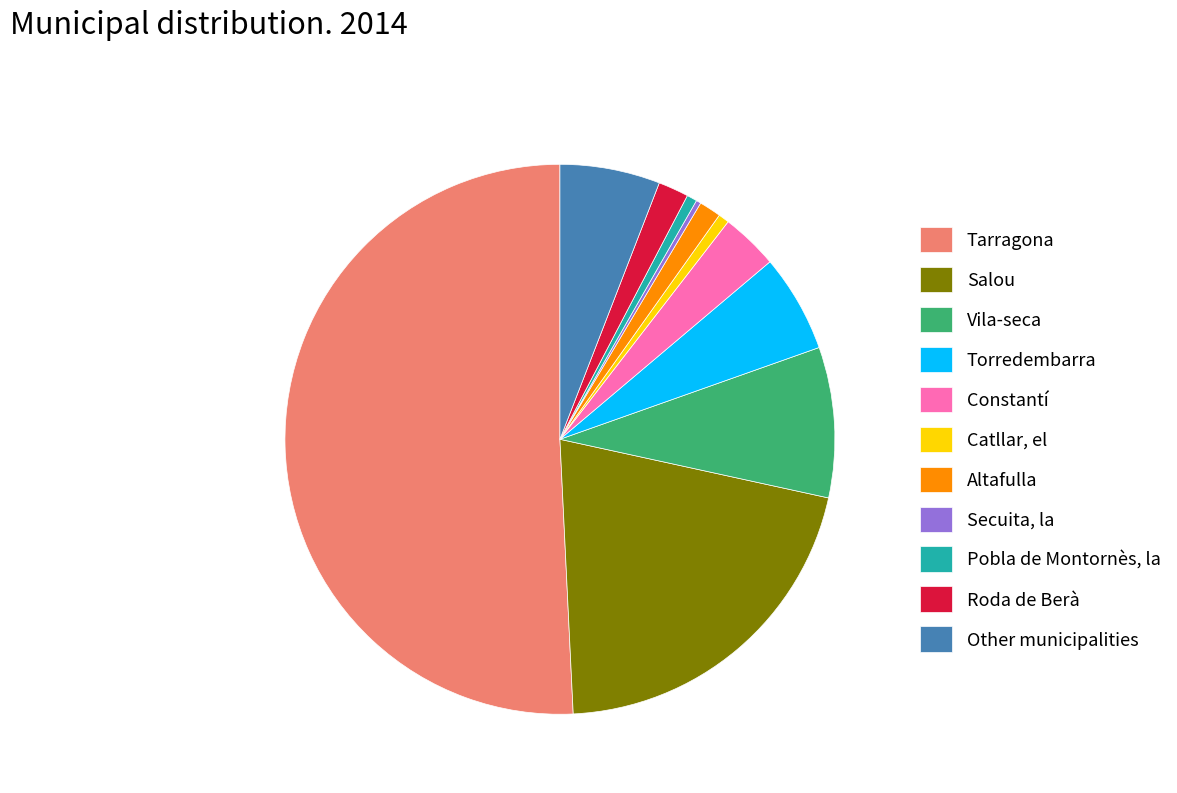

Approximately how many times larger is the value at Pobla de Montornès, la compared to Catllar, el?

0.9